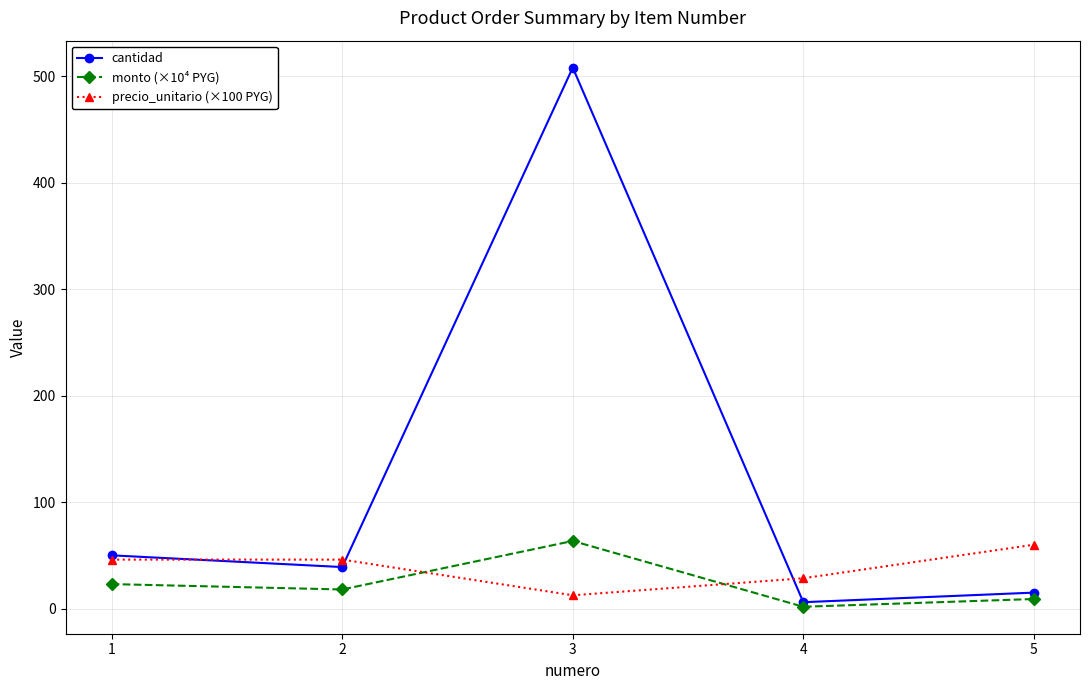

What is the difference between the monto (×10⁴ PYG) values at 1 and 3?

40.5